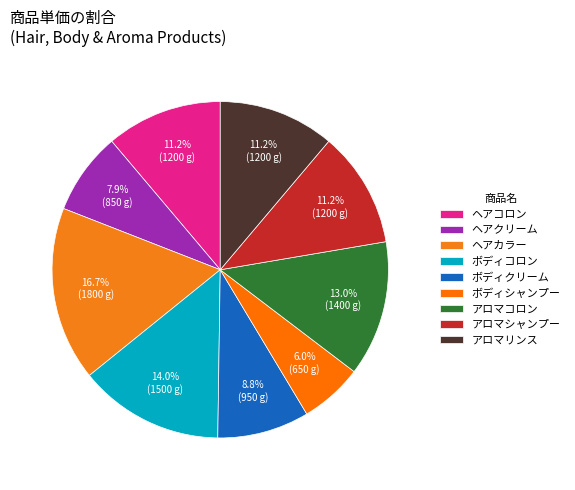

Count the number of slices in the pie.

9